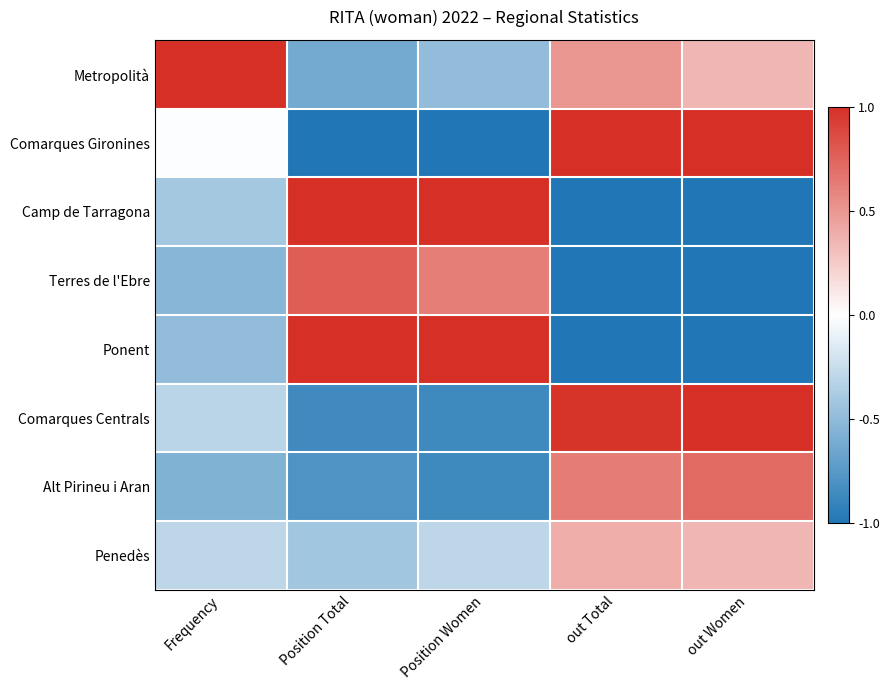

Reading right to left, transcribe all the data shown in this chart.

Metropolità: out Women=0.3	out Total=0.5	Position Women=-0.5	Position Total=-0.6	Frequency=1.0
Comarques Gironines: out Women=1.0	out Total=1.0	Position Women=-1.0	Position Total=-1.0	Frequency=-0.0
Camp de Tarragona: out Women=-1.0	out Total=-1.0	Position Women=1.0	Position Total=1.0	Frequency=-0.4
Terres de l'Ebre: out Women=-1.0	out Total=-1.0	Position Women=0.6	Position Total=0.8	Frequency=-0.5
Ponent: out Women=-1.0	out Total=-1.0	Position Women=1.0	Position Total=1.0	Frequency=-0.5
Comarques Centrals: out Women=1.0	out Total=1.0	Position Women=-0.9	Position Total=-0.9	Frequency=-0.3
Alt Pirineu i Aran: out Women=0.7	out Total=0.6	Position Women=-0.9	Position Total=-0.8	Frequency=-0.6
Penedès: out Women=0.3	out Total=0.4	Position Women=-0.3	Position Total=-0.4	Frequency=-0.3